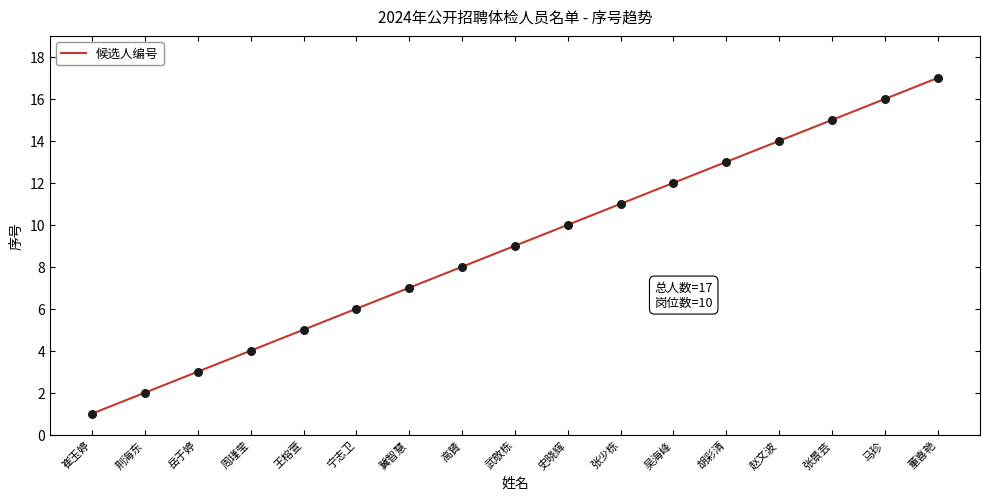

Approximately how many times larger is the value at 史晓辉 compared to 荆海东?

5.0